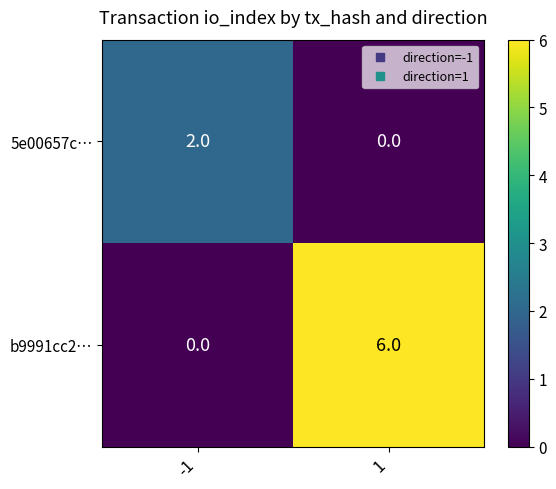

What is the difference between the maximum and minimum values in the b9991cc2… series?

6